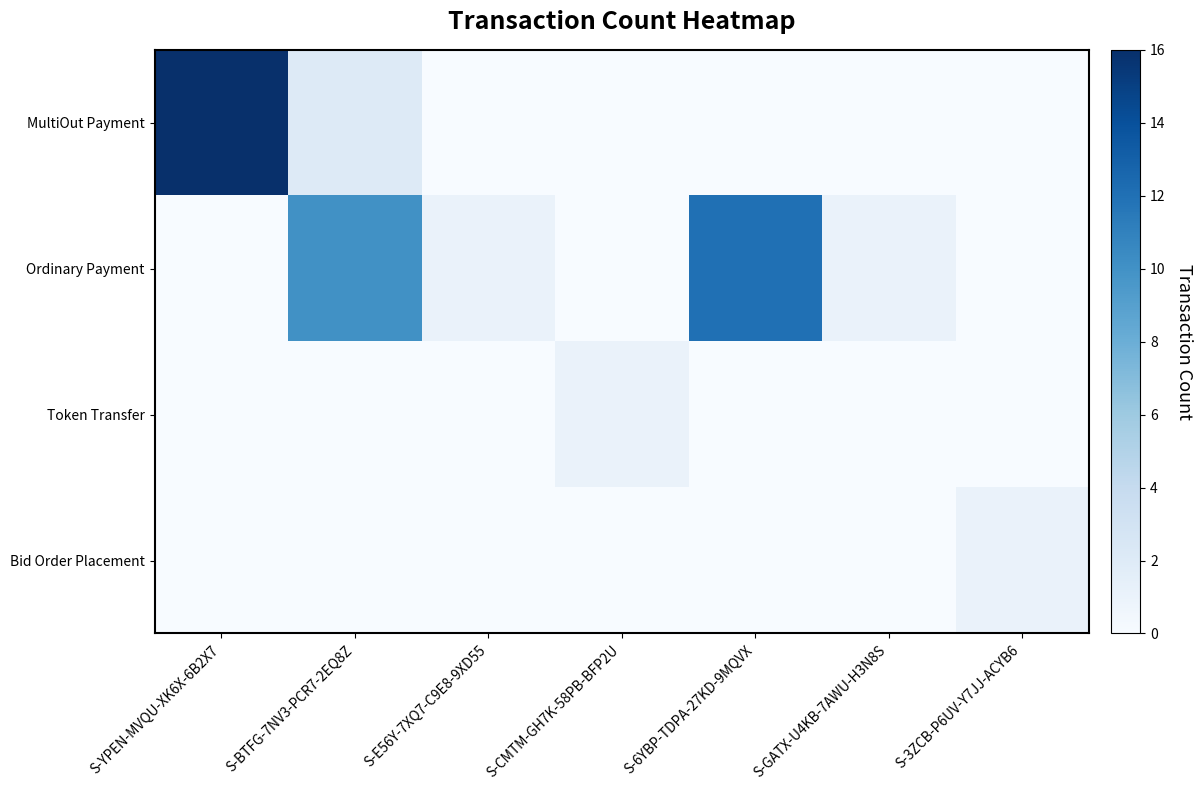

How many series are shown in this chart?

4